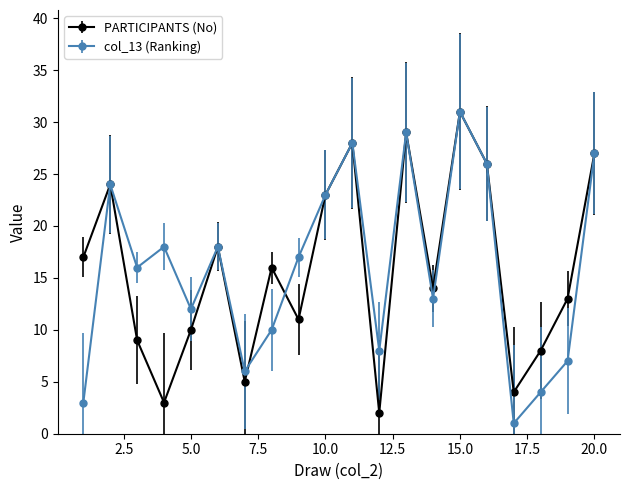

What is the highest value of the PARTICIPANTS (No) series?

31